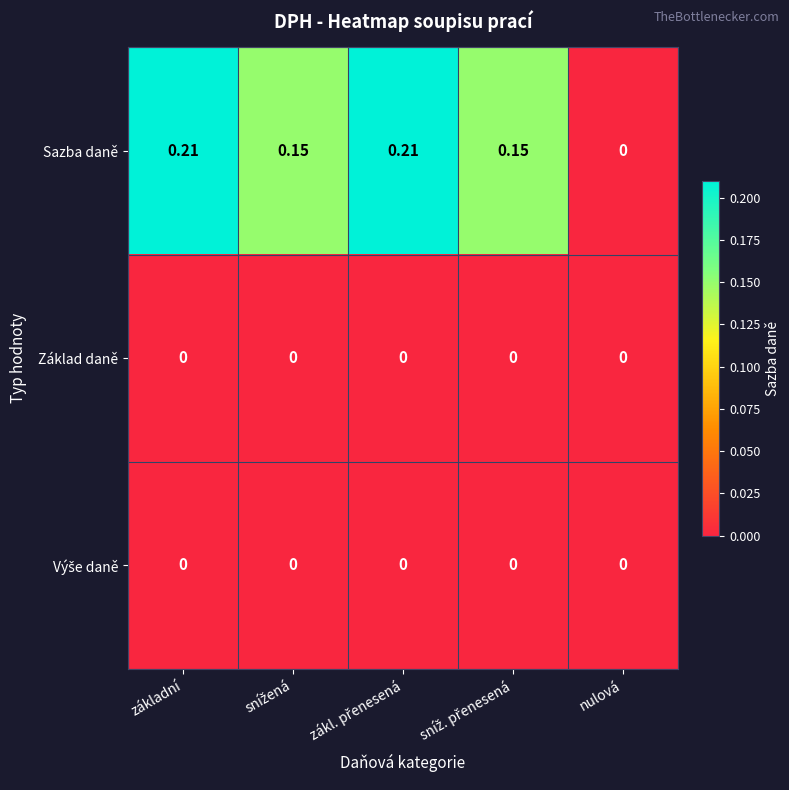

At which label is Sazba daně closest to 0?

nulová